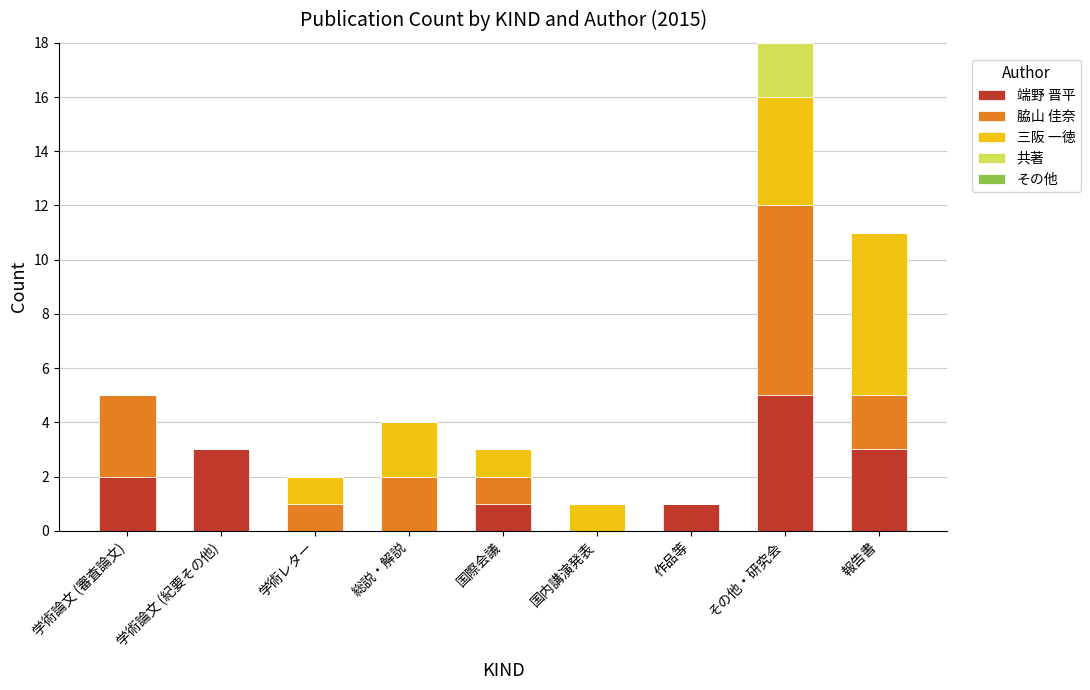

At which category is the sum across all series the highest?

その他・研究会